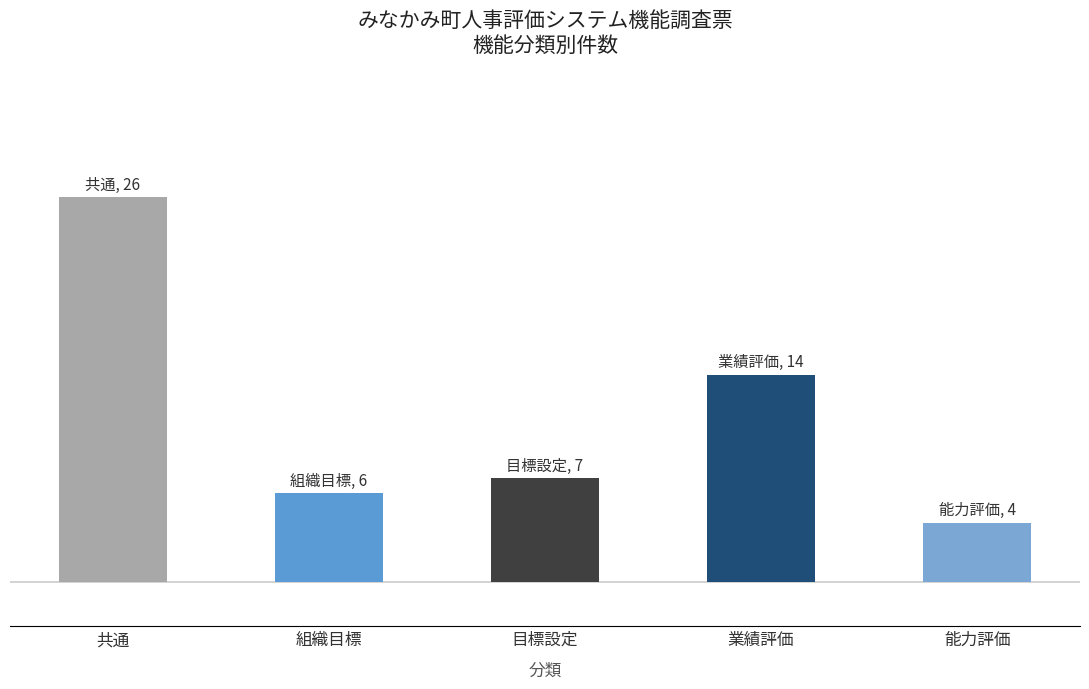

At which category does the chart reach its peak across all series?

共通